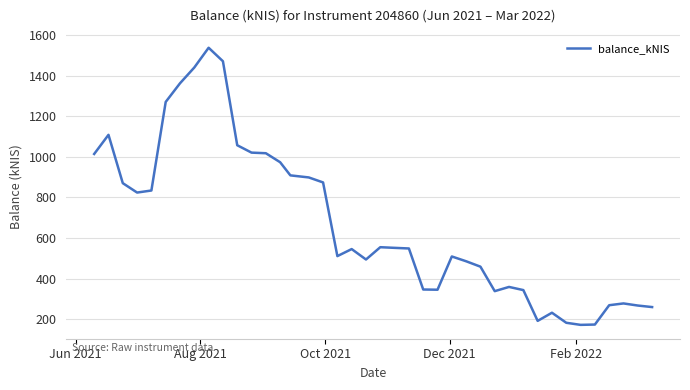

What is the difference between the maximum and minimum values?

1364.3